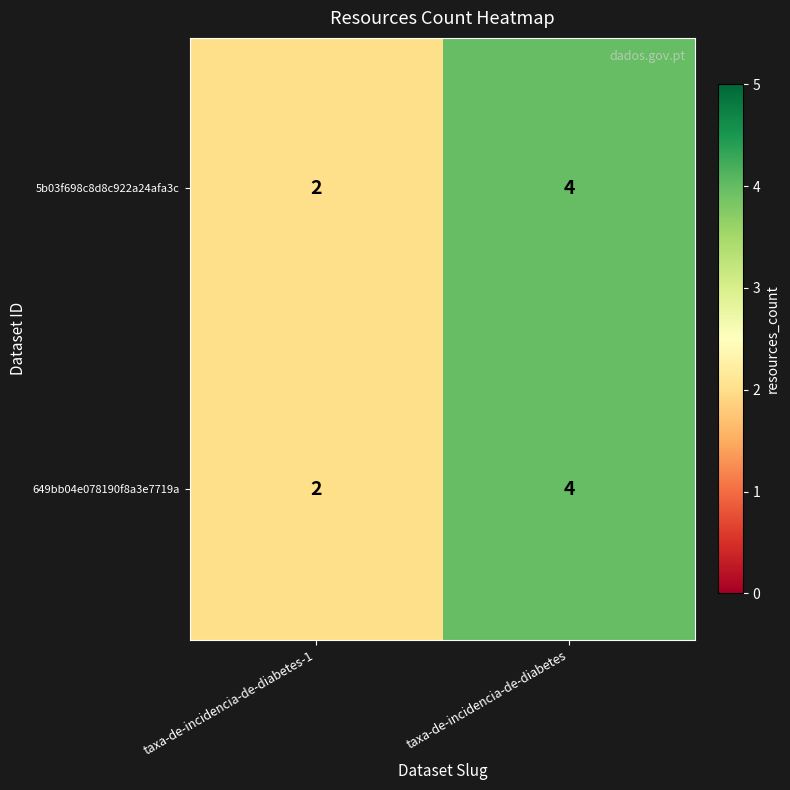

Is it true that 649bb04e078190f8a3e7719a equals 1 at taxa-de-incidencia-de-diabetes-1?

False